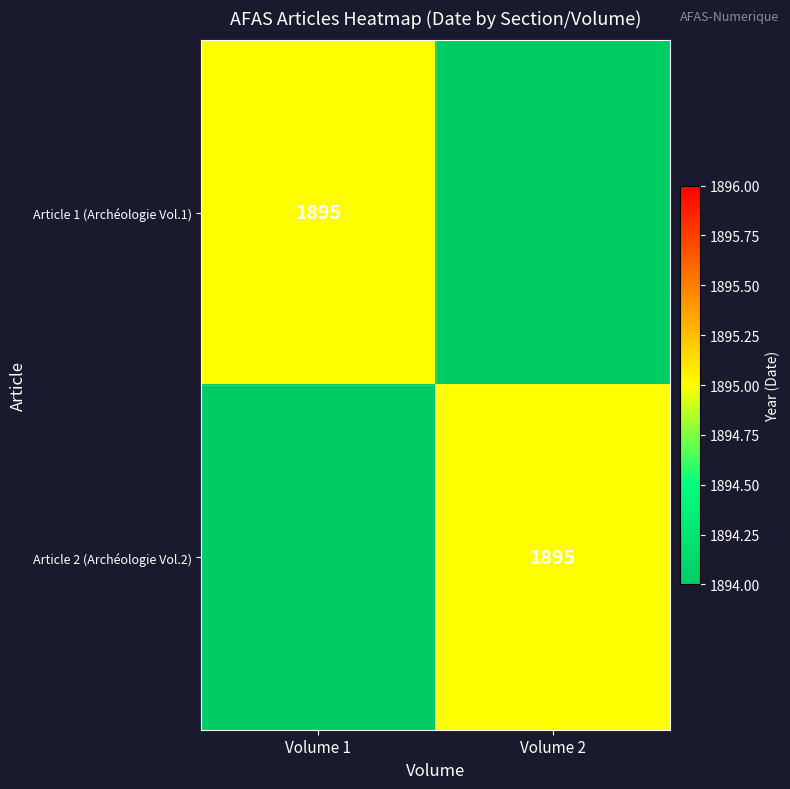

Is it true that Article 2 (Archéologie Vol.2) equals 762 at Volume 2?

False